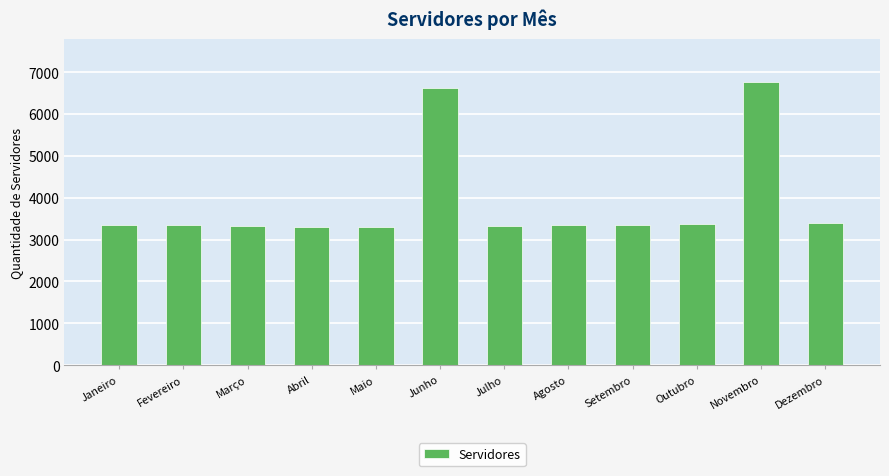

How many series are shown in this chart?

1